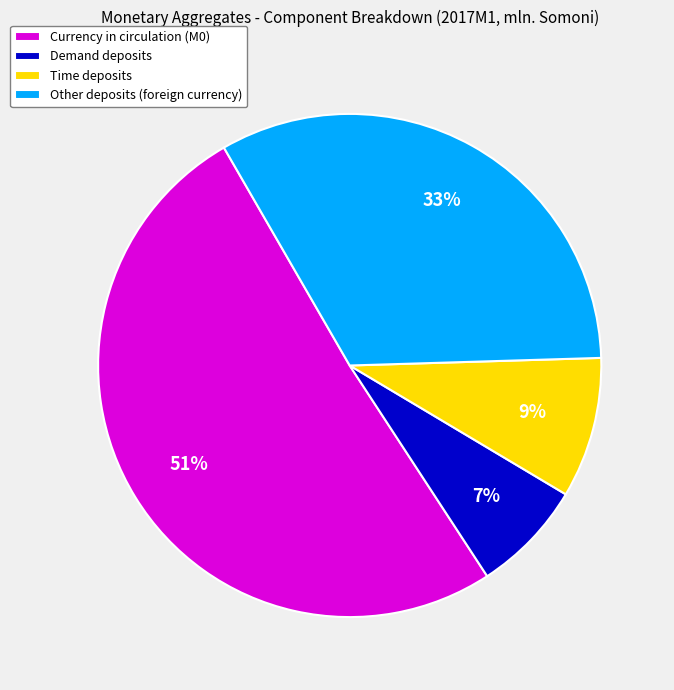

Which has a higher value, Currency in circulation (М0) or Other deposits (foreign currency)?

Currency in circulation (М0)